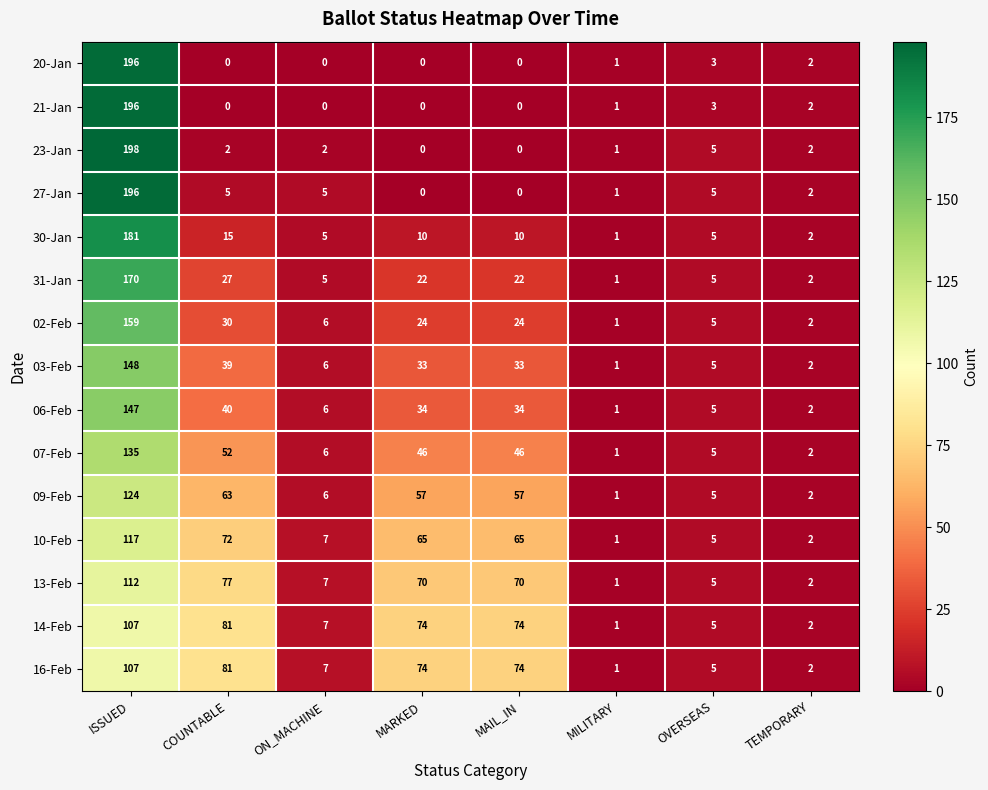

True or false: 14-Feb has a value of 74 at MAIL_IN.

True